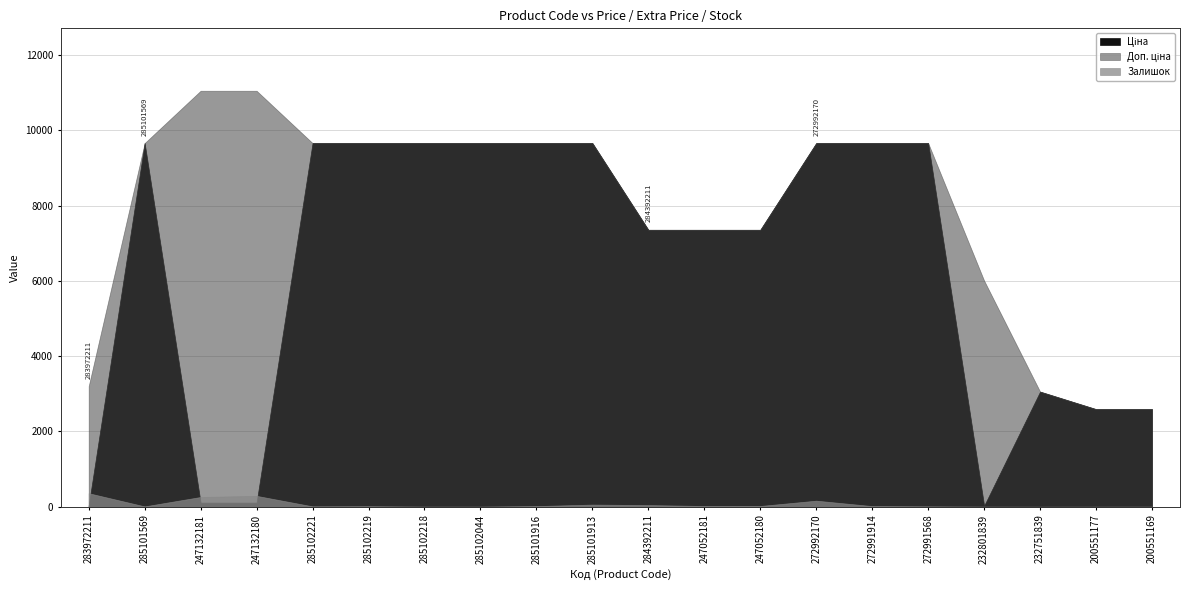

What is the difference between the maximum and second lowest values in the Залишок series?

358.0